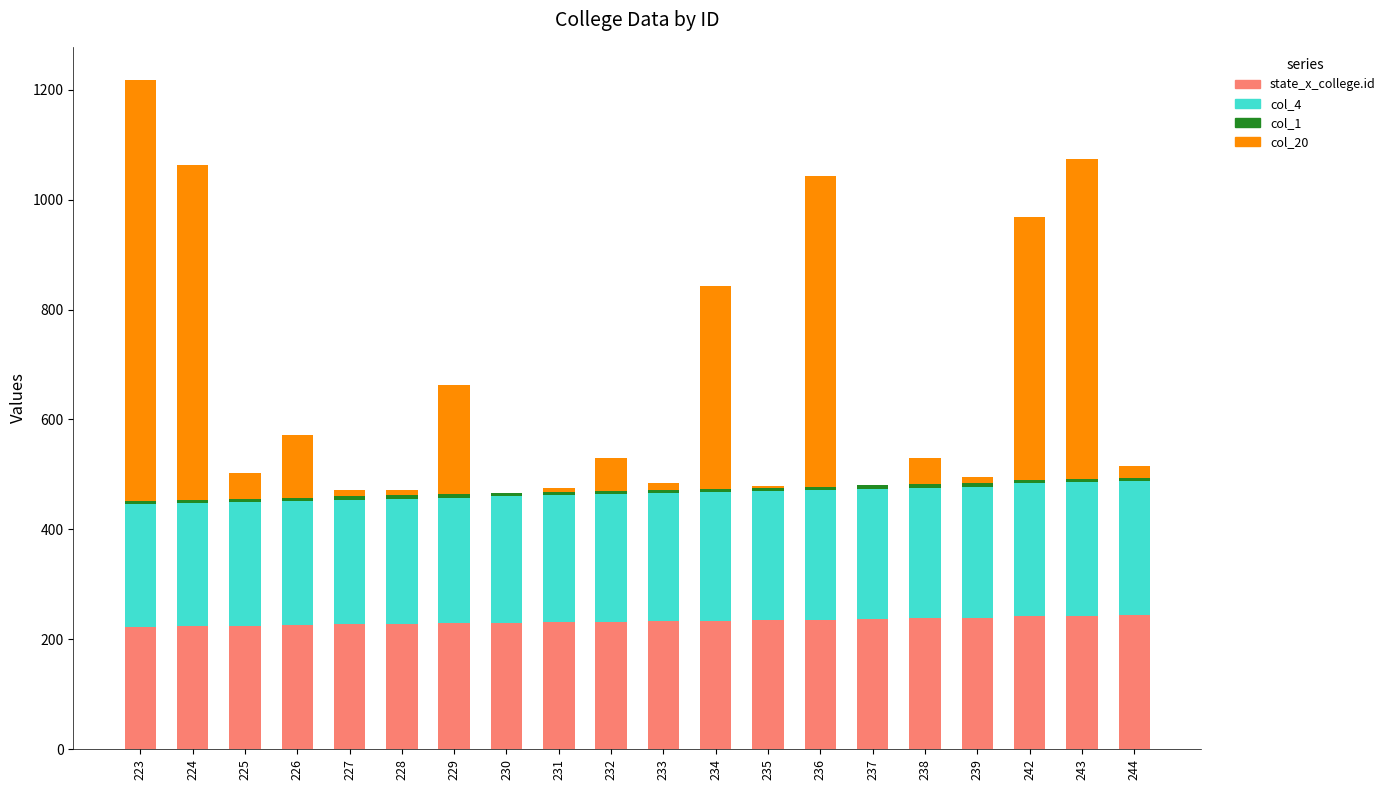

At which category is the sum across all series the highest?

223